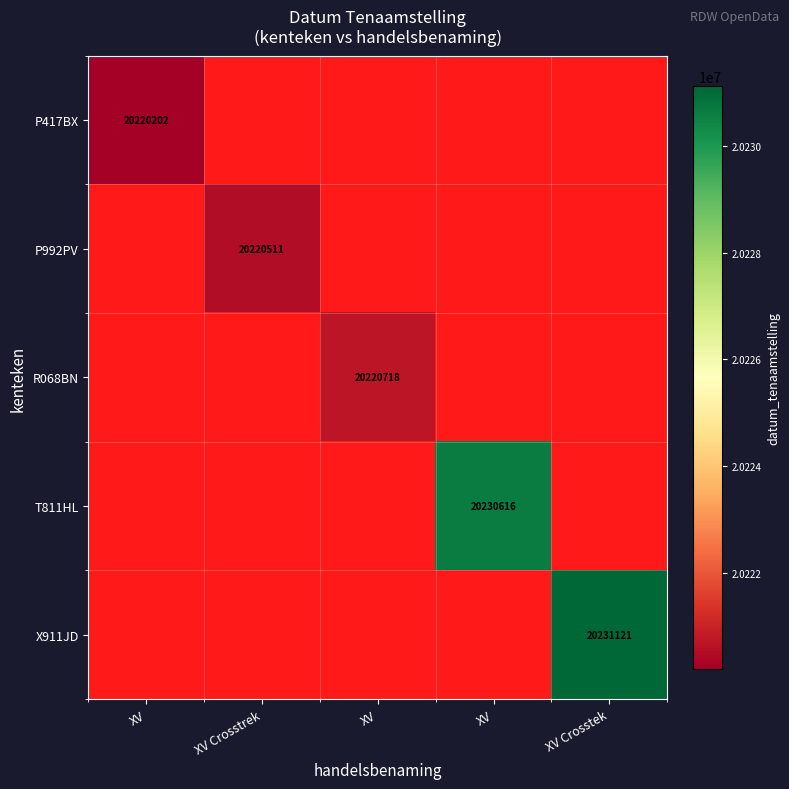

Rank the series at XV Crosstek from lowest to highest value.

P417BX, P992PV, R068BN, T811HL, X911JD